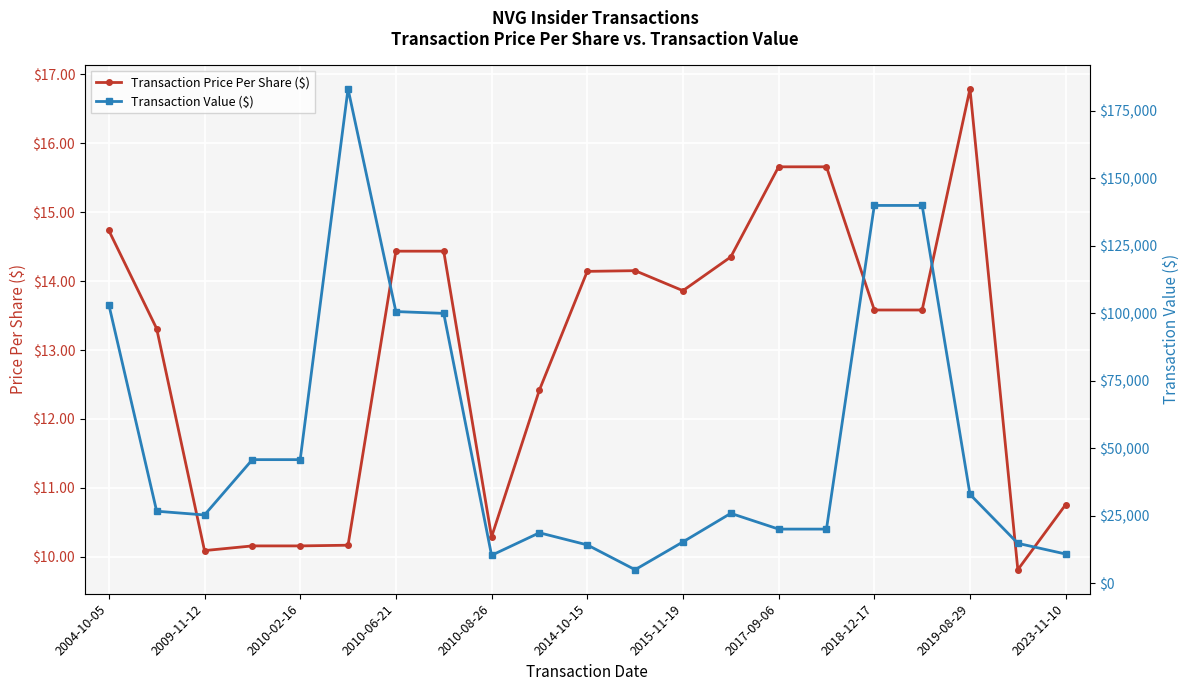

What is the value of the Transaction Value ($) point at the 19th from the left?

32850.0